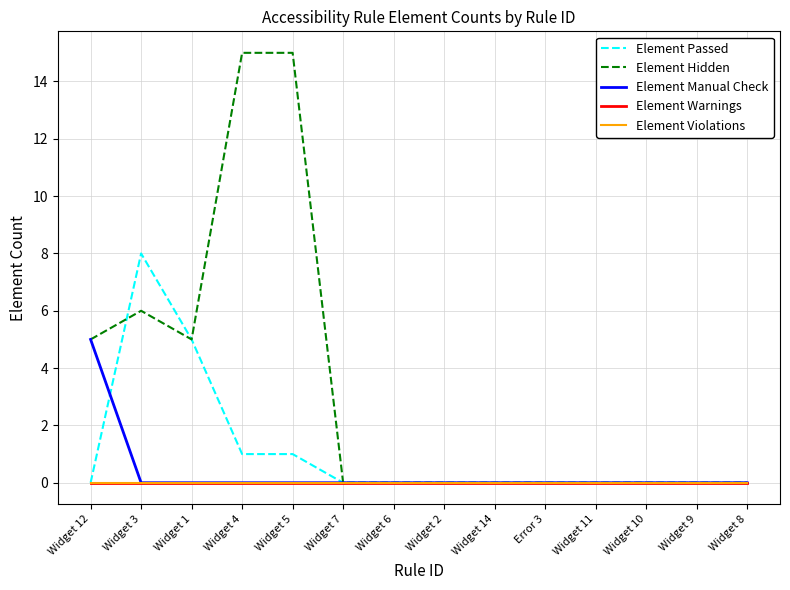

Which series has the largest total across all categories?

Element Hidden